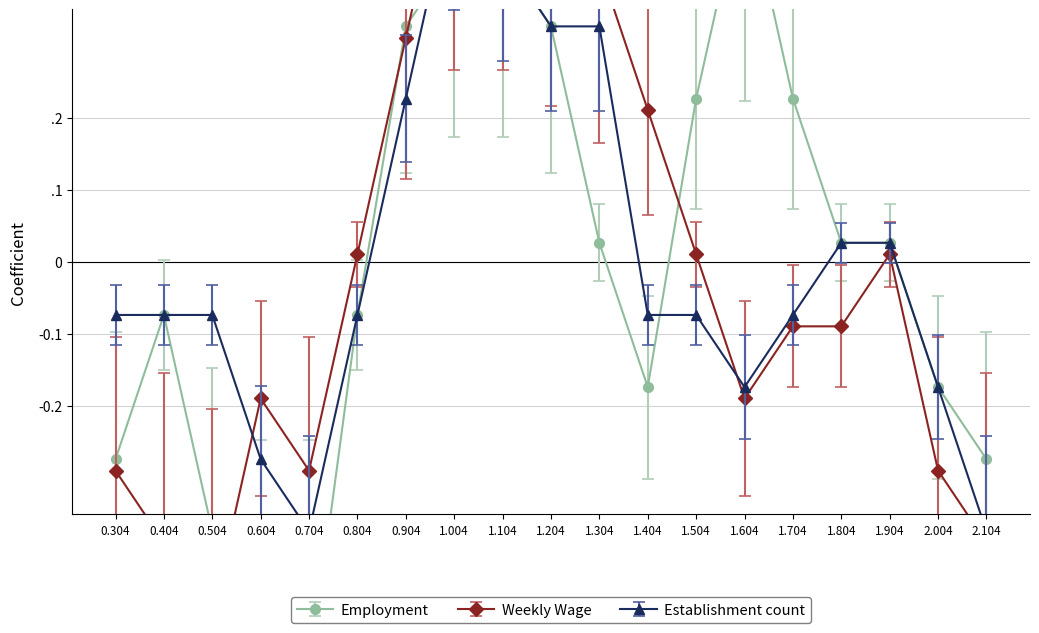

How many interior local valleys does the Weekly Wage series have?

3